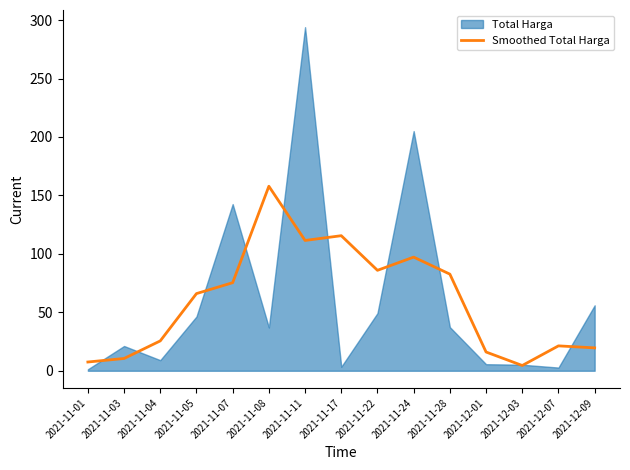

Approximately how many times larger is the value at 2021-12-01 compared to 2021-11-28?

0.2